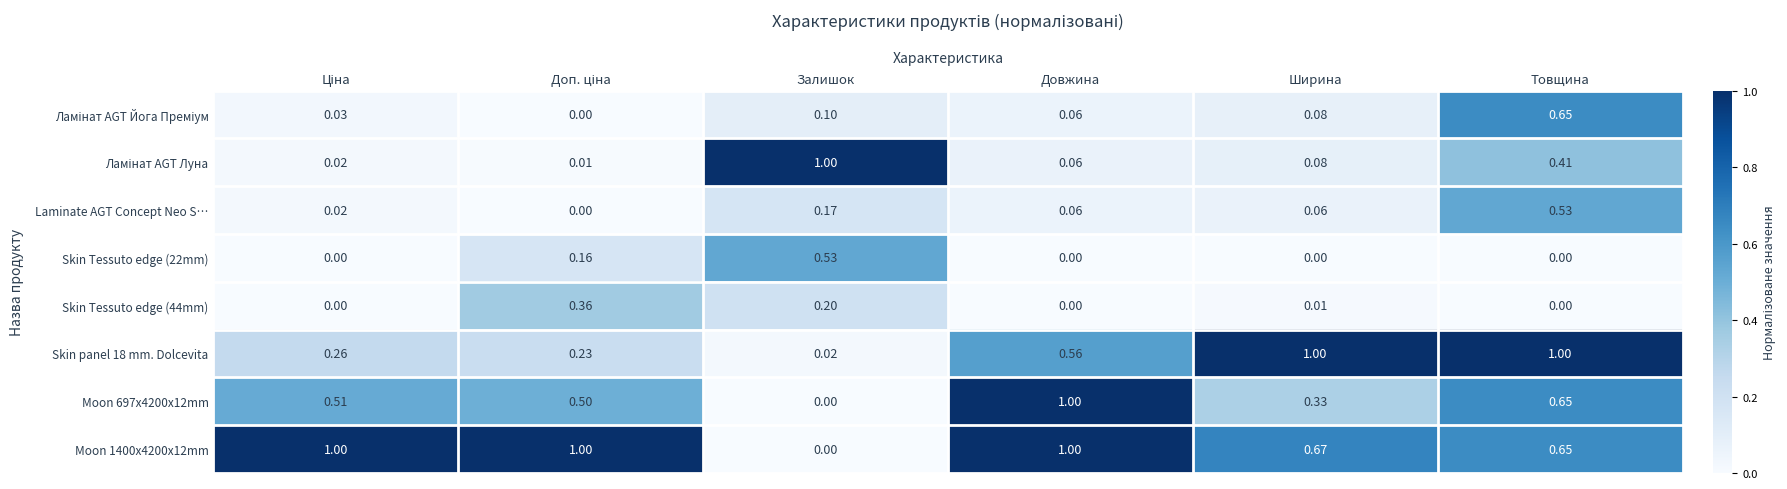

How many series are shown in this chart?

8